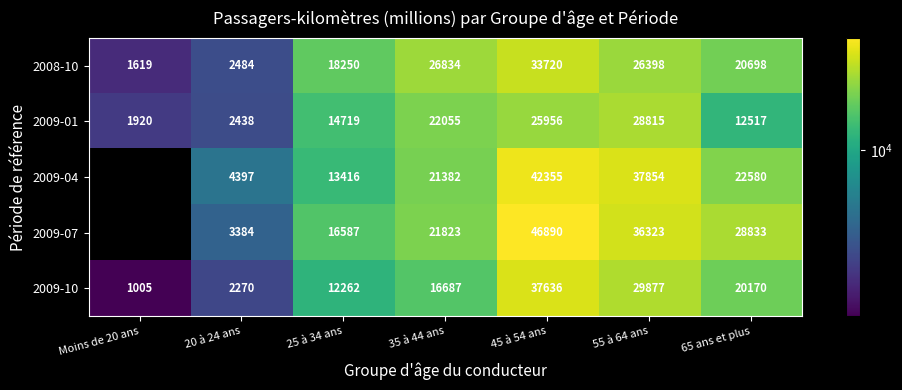

At 20 à 24 ans, list the series in order from smallest to largest.

2009-10, 2009-01, 2008-10, 2009-07, 2009-04